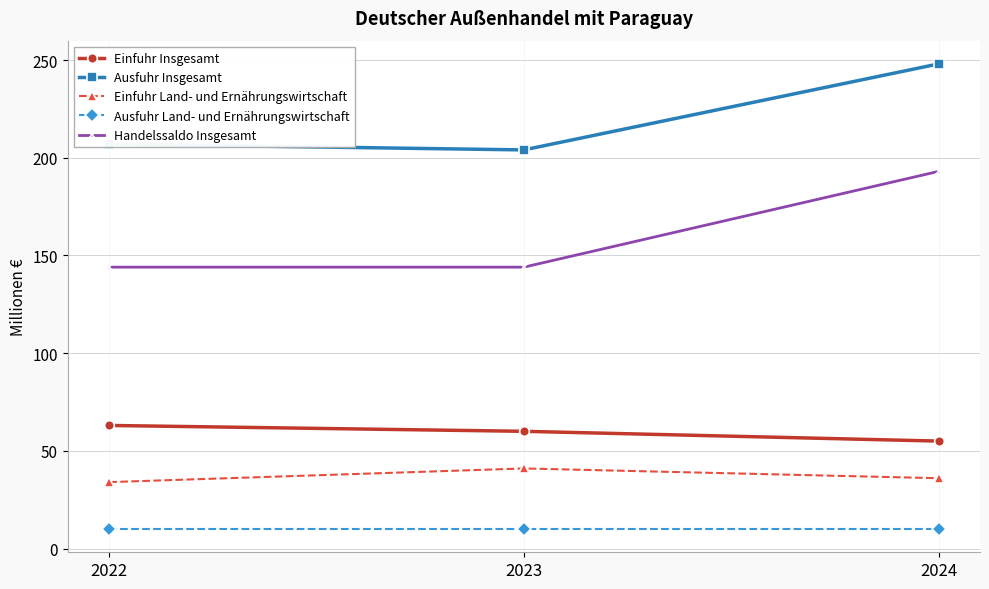

What is the lowest value of the Ausfuhr Land- und Ernährungswirtschaft series?

10